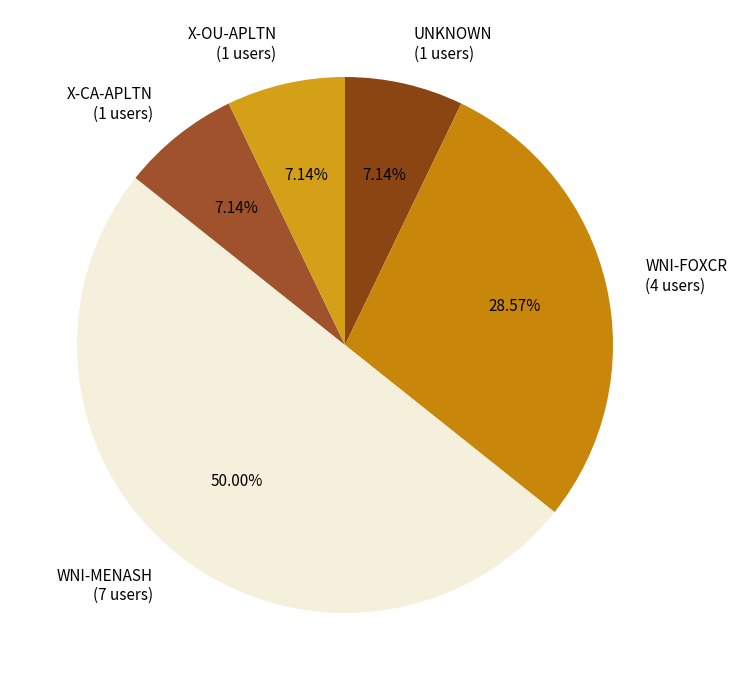

True or false: X-OU-APLTN accounts for 14% of the total.

False